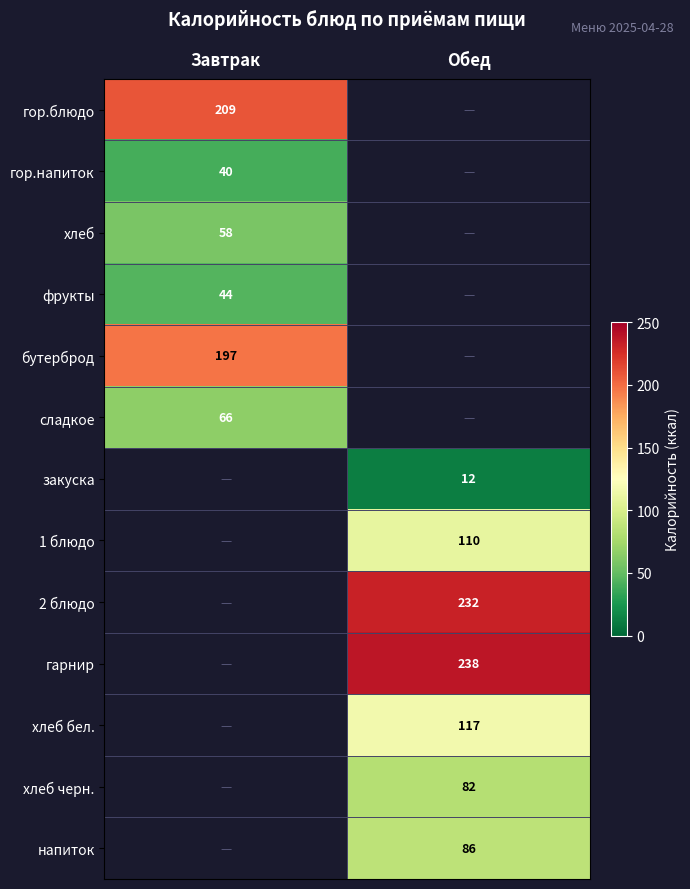

True or false: гарнир has a value of 328 at Обед.

False